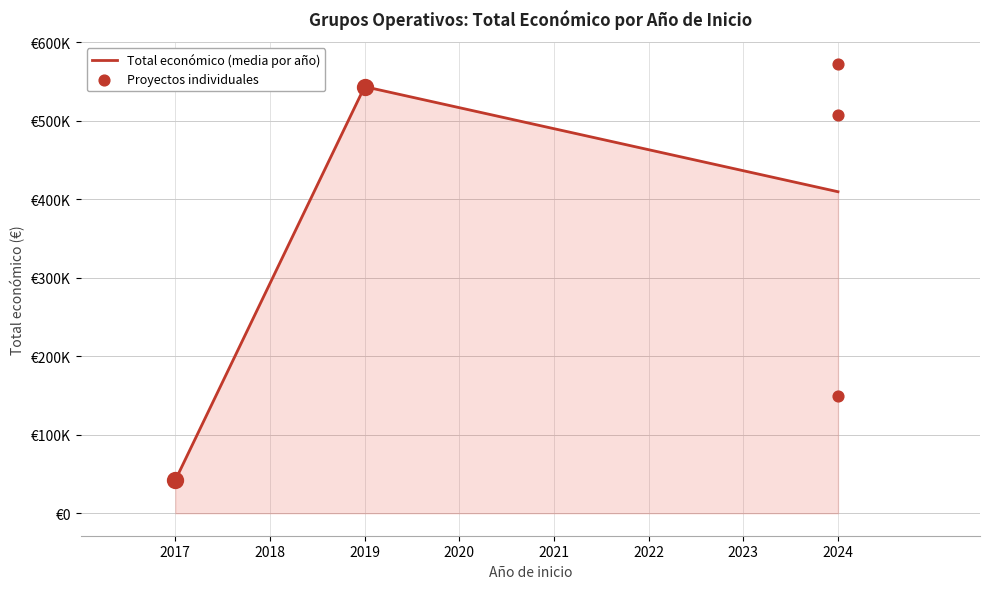

Which has a higher value, 2024 or 2024?

2024